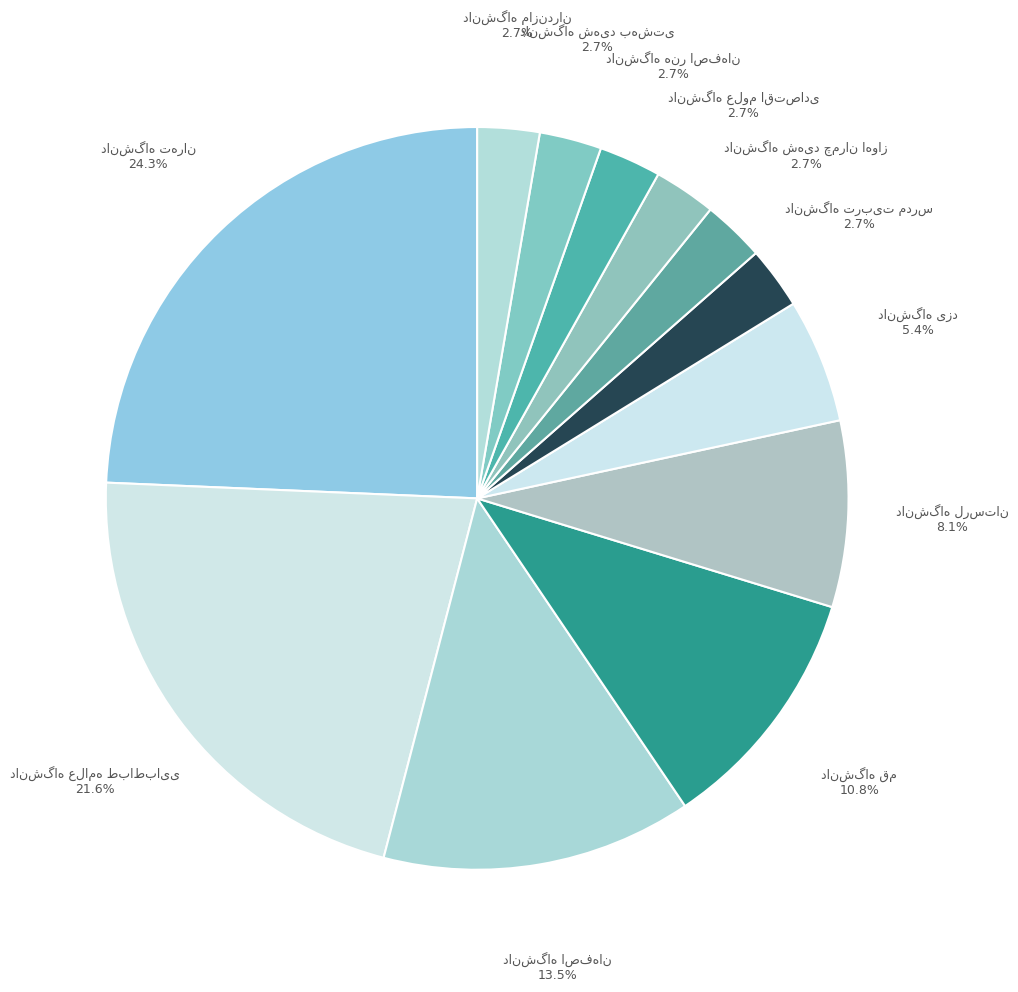

Is there any slice that represents more than half of the pie?

No